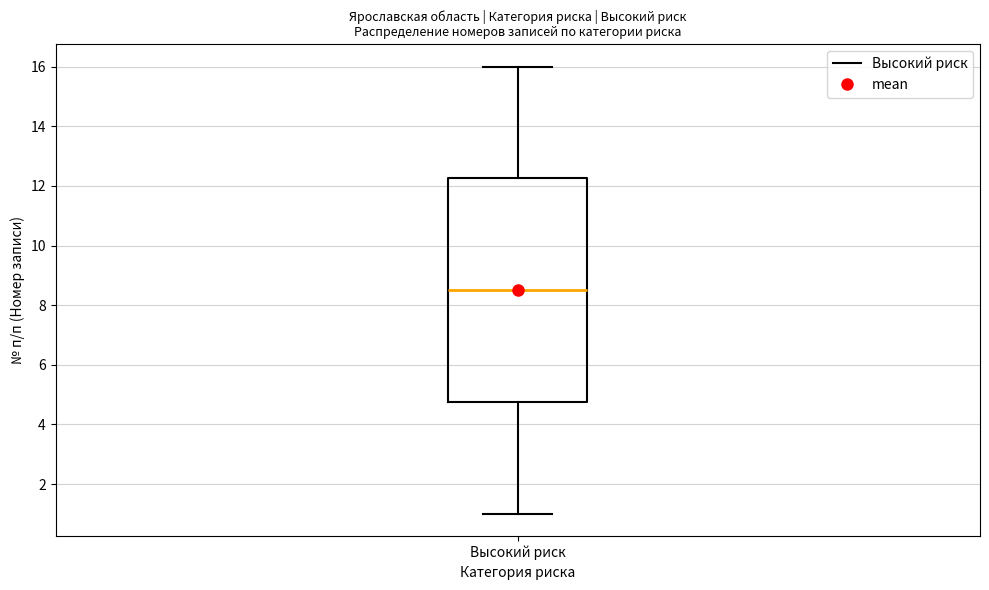

Read this box plot against the y-axis: the position of the median line, the range covered by the box, and the ends of both whiskers. The values are not printed on the chart, so give them approximately, as read against the axis.

median 8.6, box 4.8 to 12.2, whiskers 1.0 to 16.0